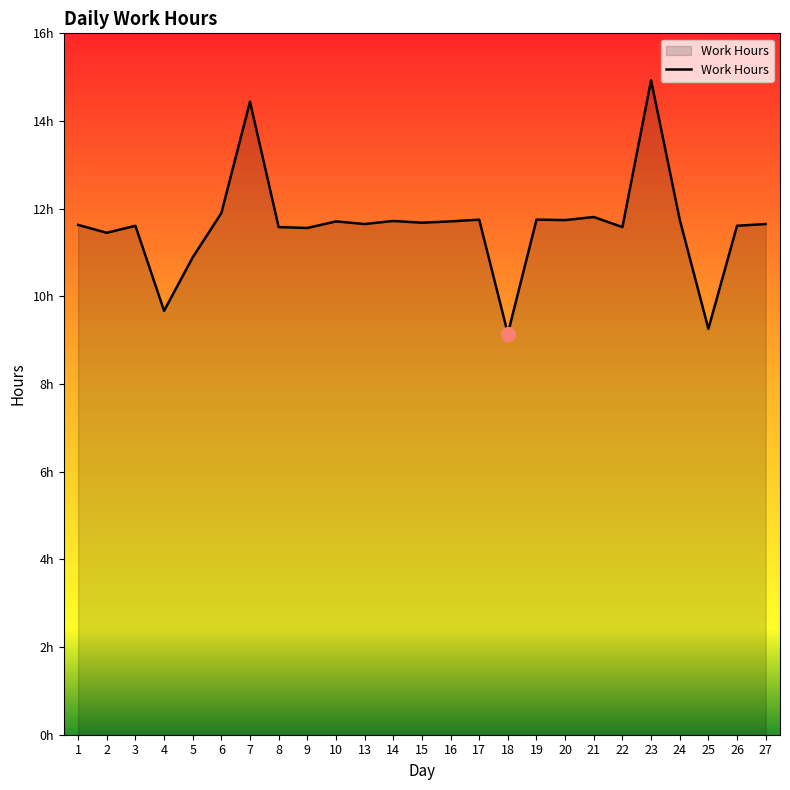

Between 13 and 19, which is larger?

19